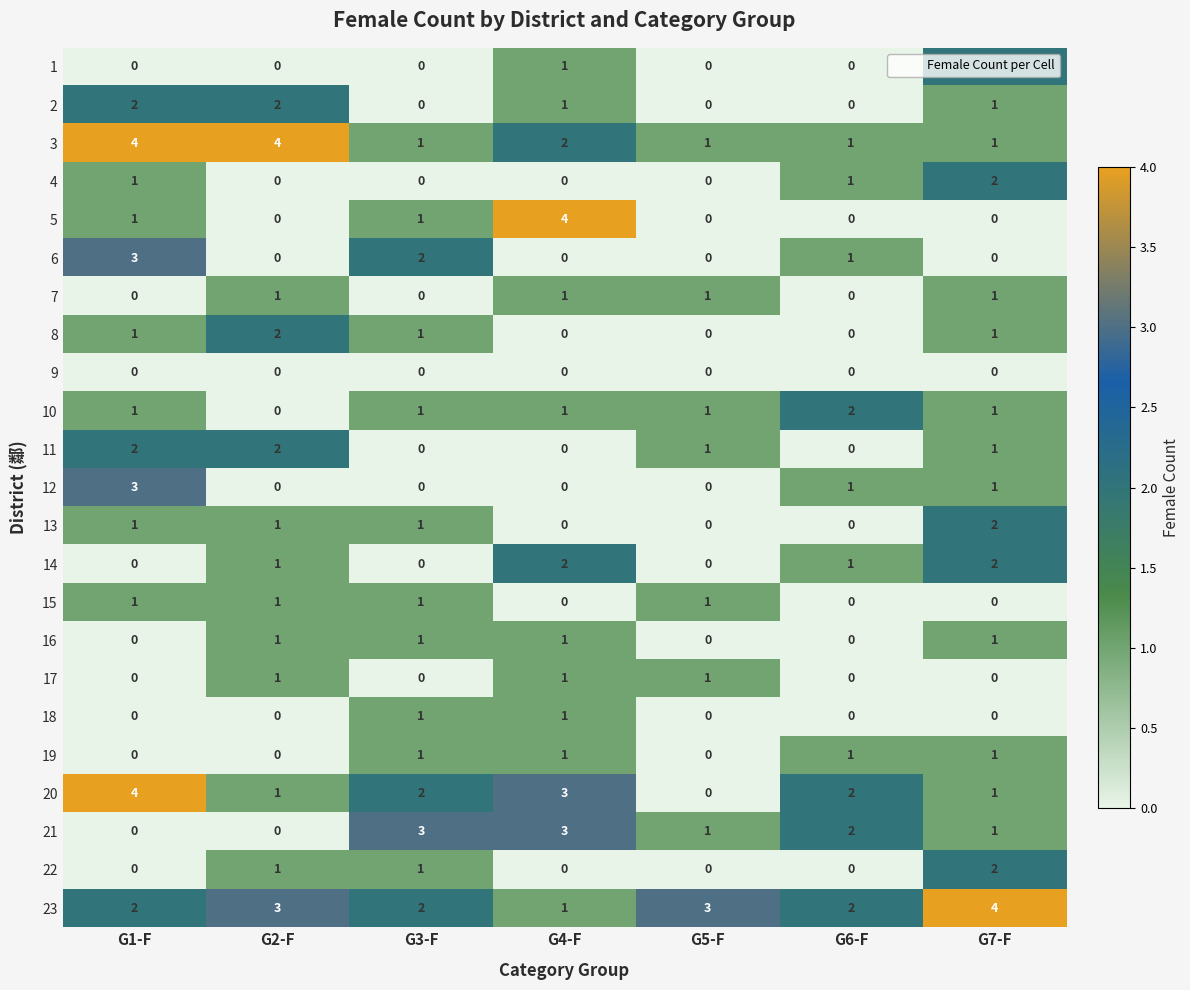

What is the highest value of the 20 series?

4